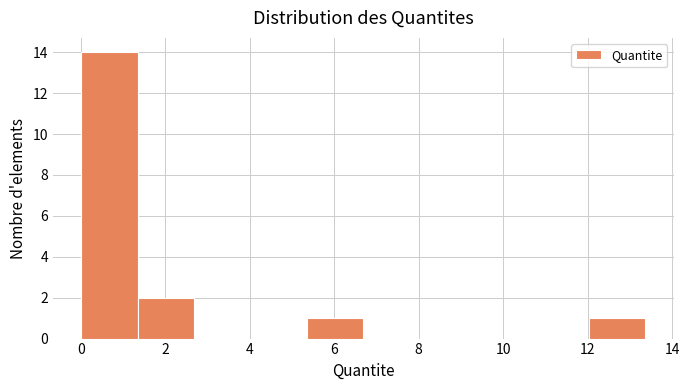

Reading left to right, list every bar in this chart as the range it spans on the x-axis followed by its height. Neither the bar edges nor the heights are printed on the chart, so give them approximately, as read against the axes.

0.0 to 1.4: 14
1.4 to 2.6: 2
2.6 to 4.0: 0
4.0 to 5.4: 0
5.4 to 6.6: 1
6.6 to 8.0: 0
8.0 to 9.4: 0
9.4 to 10.6: 0
10.6 to 12.0: 0
12.0 to 13.4: 1